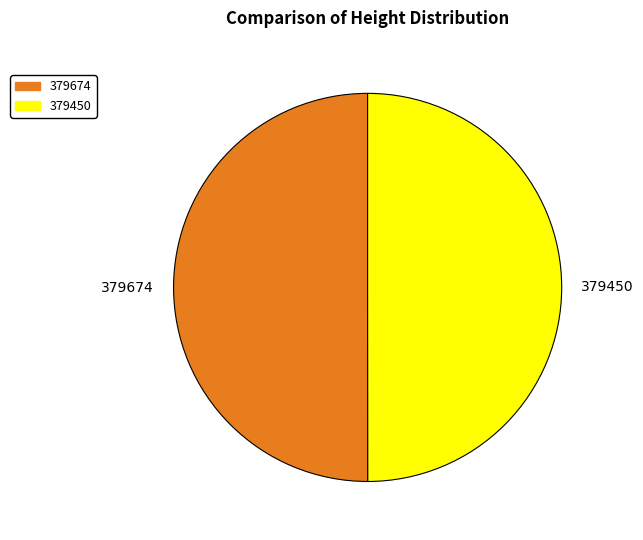

True or false: 379674 accounts for 50% of the total.

True